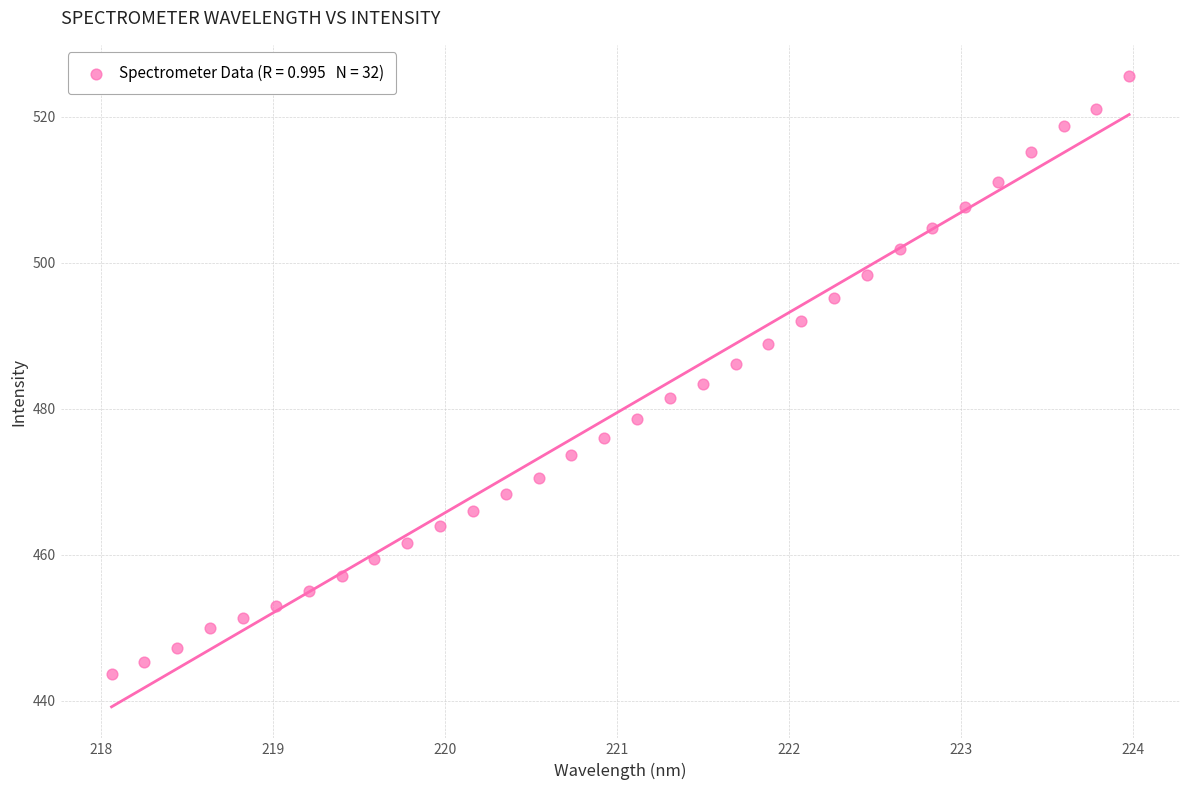

What is the range of X values (max minus min)?

5.9